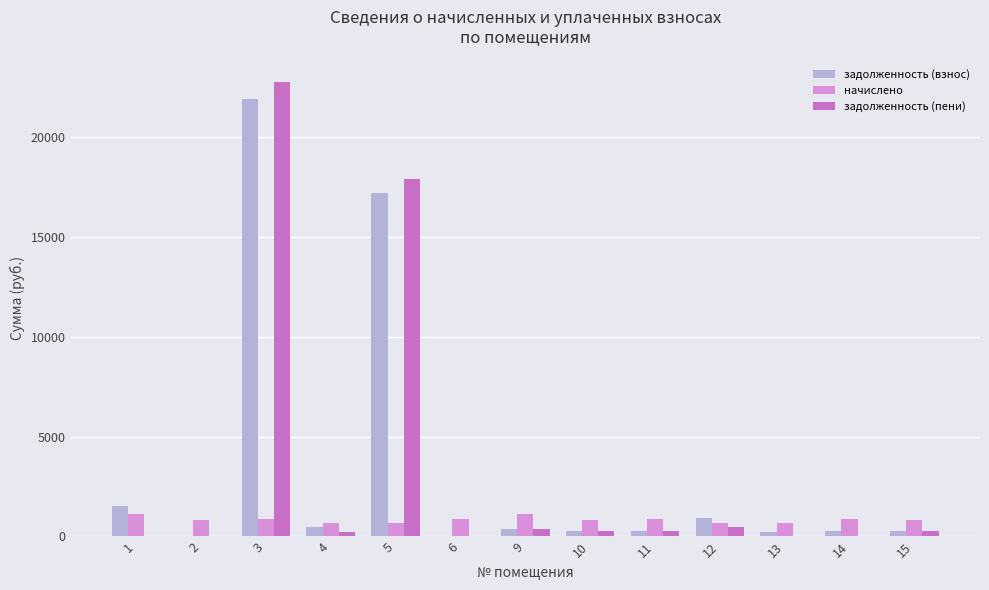

Are the bars horizontal?

No